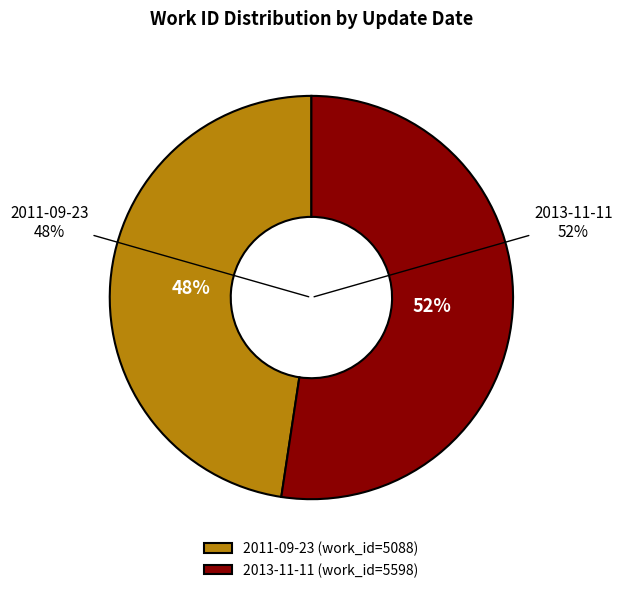

True or false: 2013-11-11 accounts for 62% of the total.

False